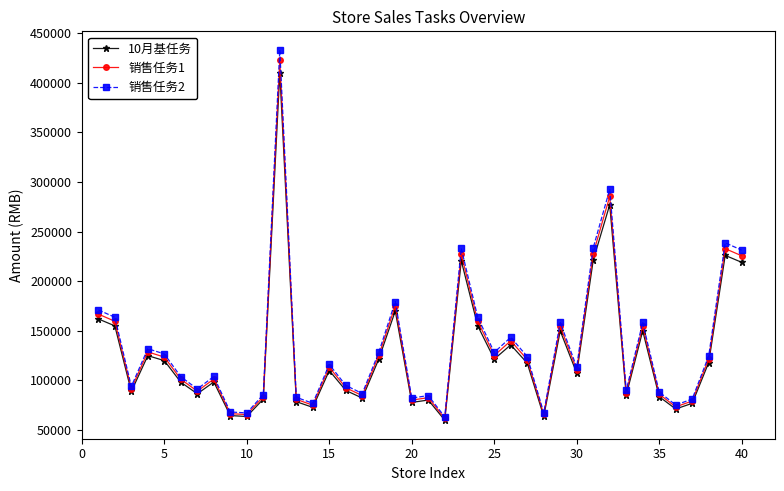

Which series has the largest total across all categories?

销售任务2